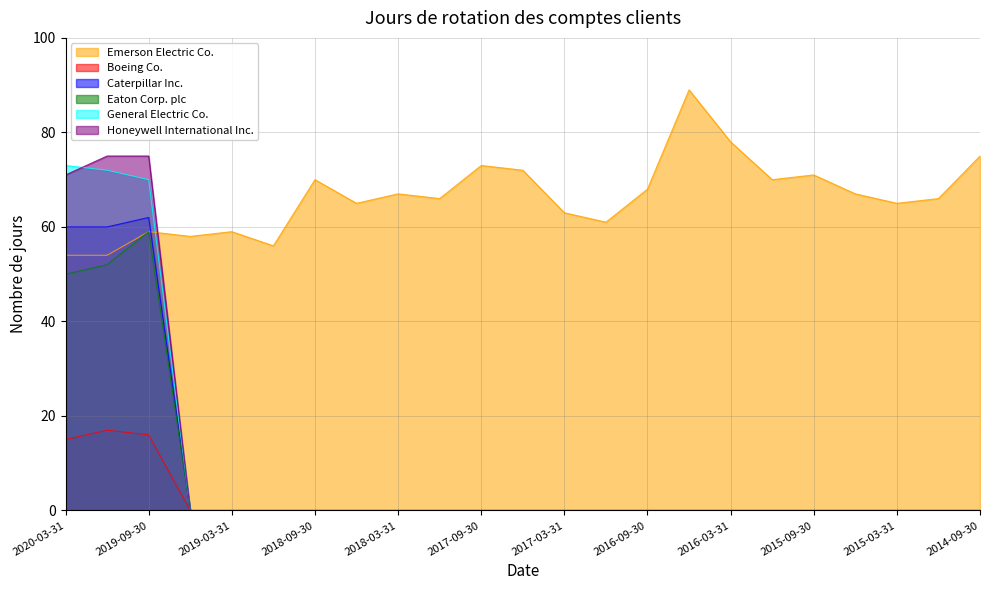

Which label corresponds to the smallest value in the chart?

2019-06-30